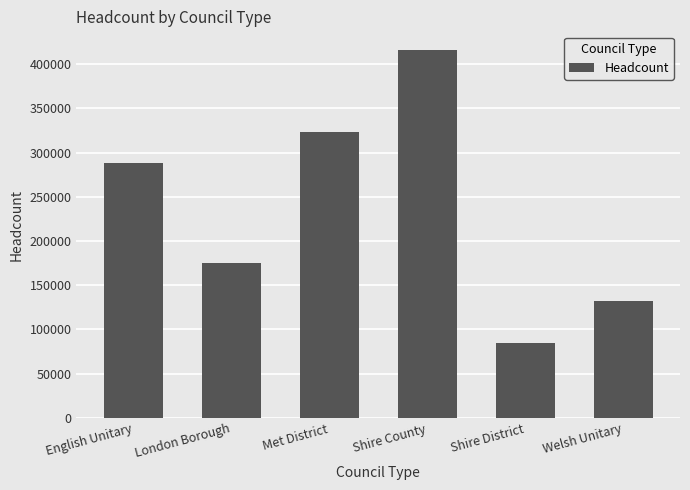

Is it true that the value at Met District is 322900?

True